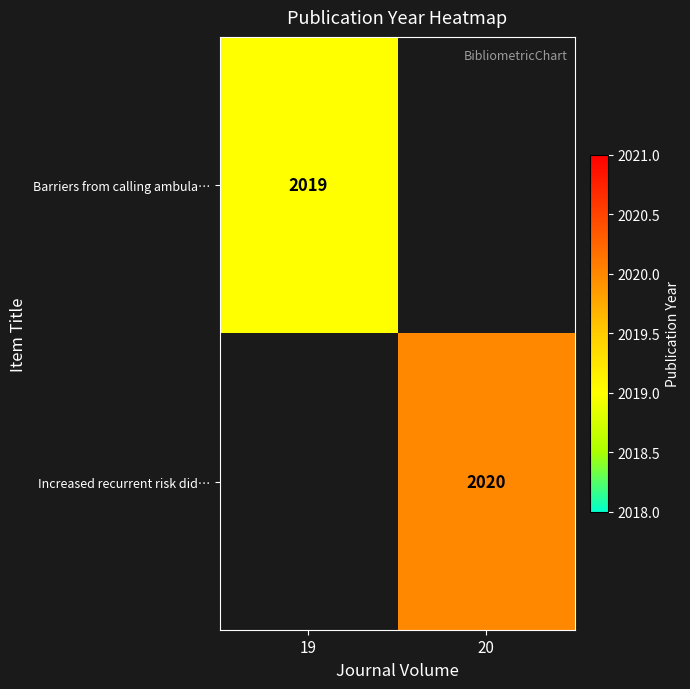

The Barriers from calling ambula… series shows 2019 at 19. True or false?

True